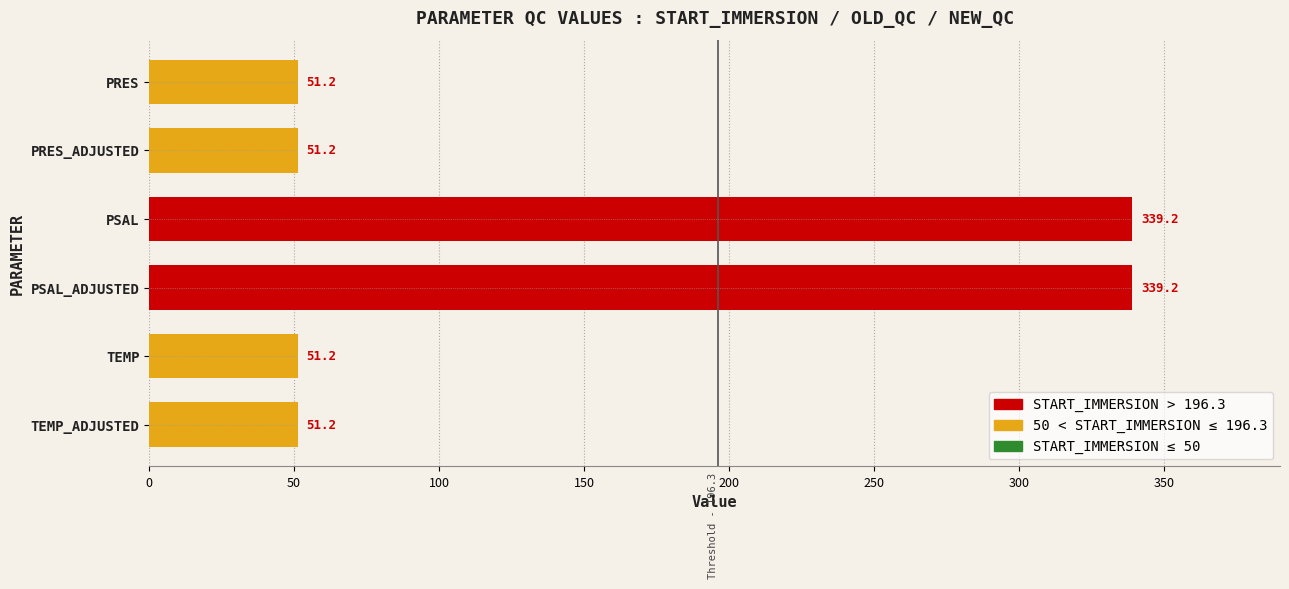

Reading top to bottom, extract all data points from this chart.

51.2	51.2	339.2	339.2	51.2	51.2